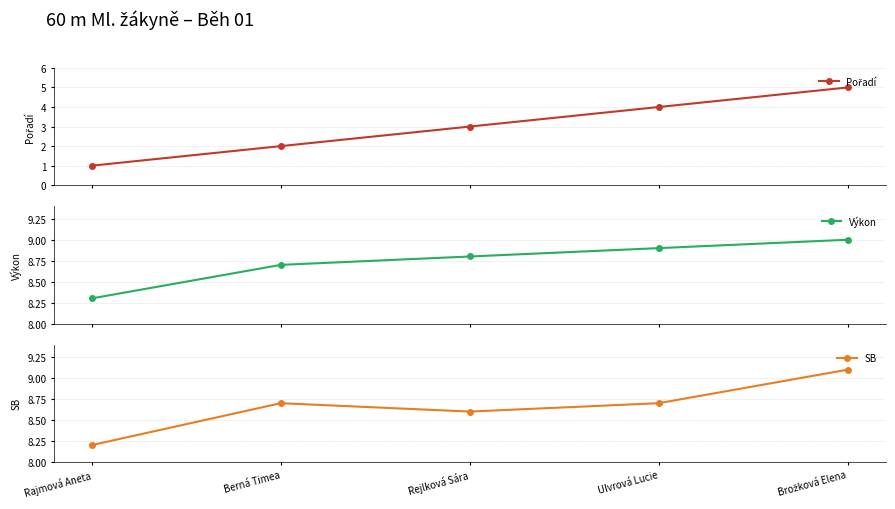

True or false: Pořadí and Výkon intersect in this chart.

False